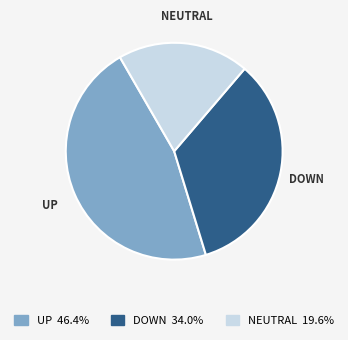

Is there any slice that represents more than half of the pie?

No